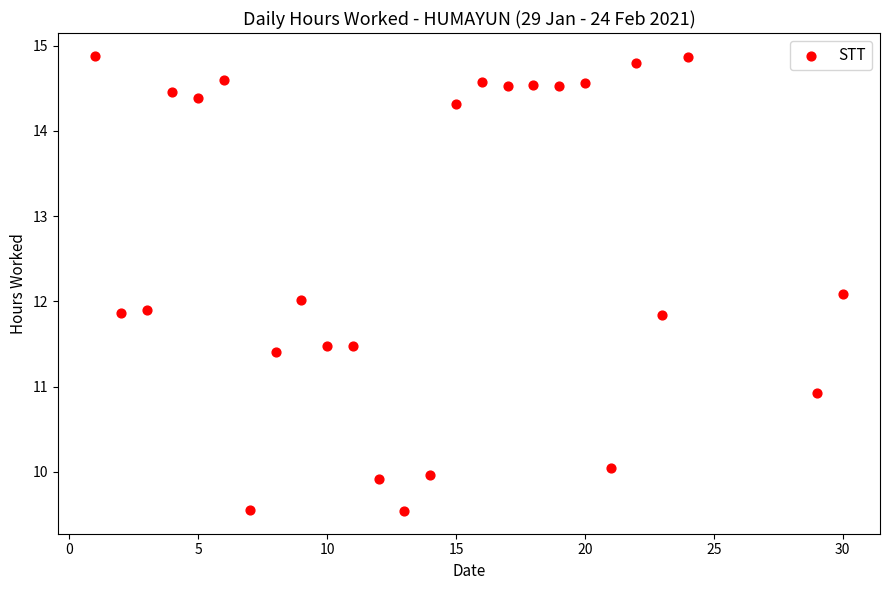

What is the range of Y values (max minus min)?

5.3